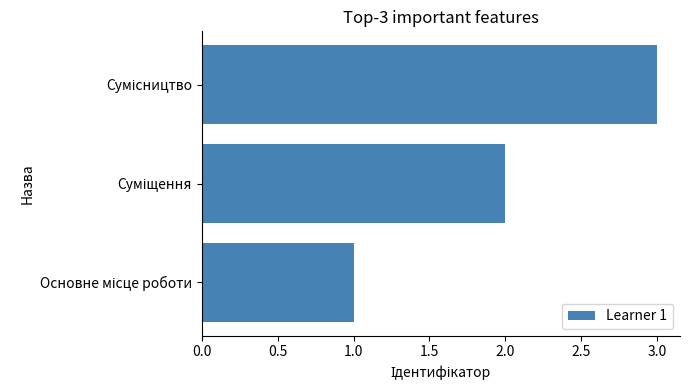

What is the sum of all values?

6